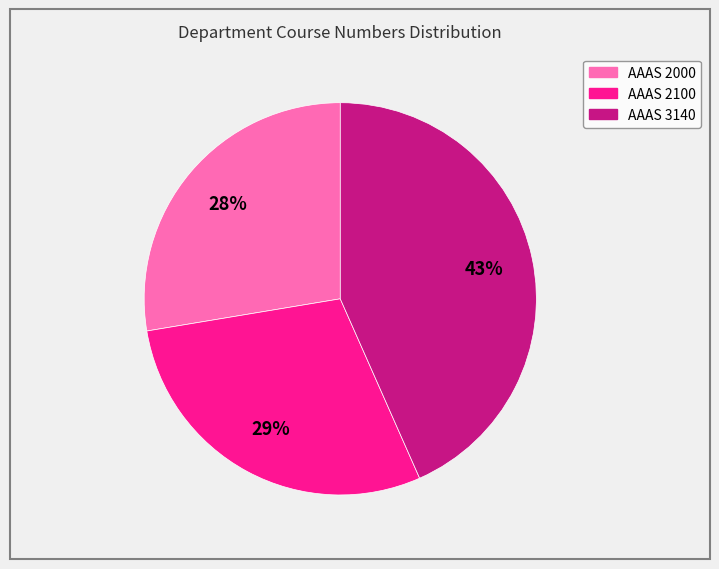

To the nearest percent, what is the combined percentage of AAAS 2000 and AAAS 3140?

71%